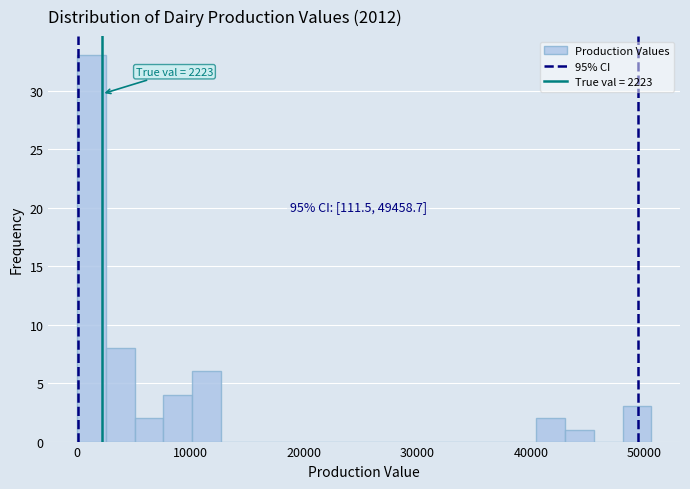

Around what value on the x-axis is the tallest bar? Give the approximate position of its centre, as read against the axis.

1000